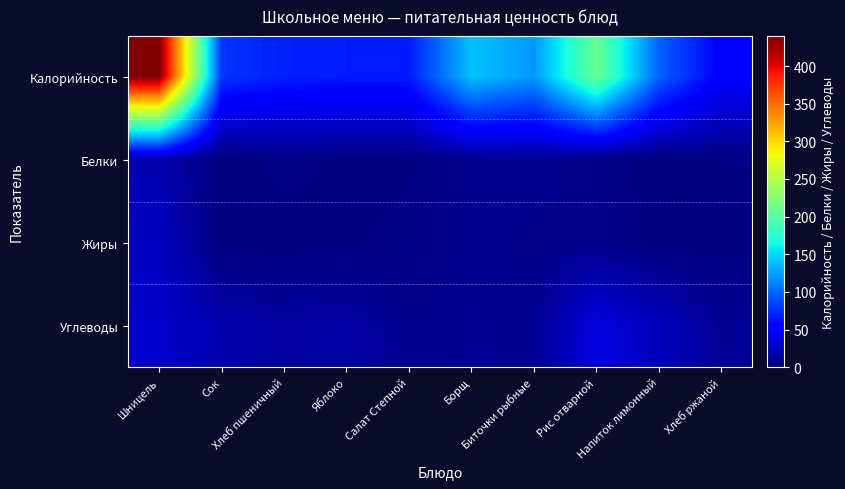

Reading right to left, list all the values displayed in this chart.

Калорийность: Хлеб ржаной=52	Напиток лимонный=97	Рис отварной=210	Биточки рыбные=121	Борщ=139	Салат Степной=67	Яблоко=67	Хлеб пшеничный=69	Сок=78	Шницель=440
Белки: Хлеб ржаной=2	Напиток лимонный=0	Рис отварной=4	Биточки рыбные=9	Борщ=8	Салат Степной=1	Яблоко=1	Хлеб пшеничный=3	Сок=0	Шницель=19
Жиры: Хлеб ржаной=0	Напиток лимонный=0	Рис отварной=6	Биточки рыбные=6	Борщ=8	Салат Степной=3	Яблоко=1	Хлеб пшеничный=0	Сок=0	Шницель=26
Углеводы: Хлеб ржаной=10	Напиток лимонный=24	Рис отварной=37	Биточки рыбные=8	Борщ=9	Салат Степной=7	Яблоко=15	Хлеб пшеничный=13	Сок=19	Шницель=30